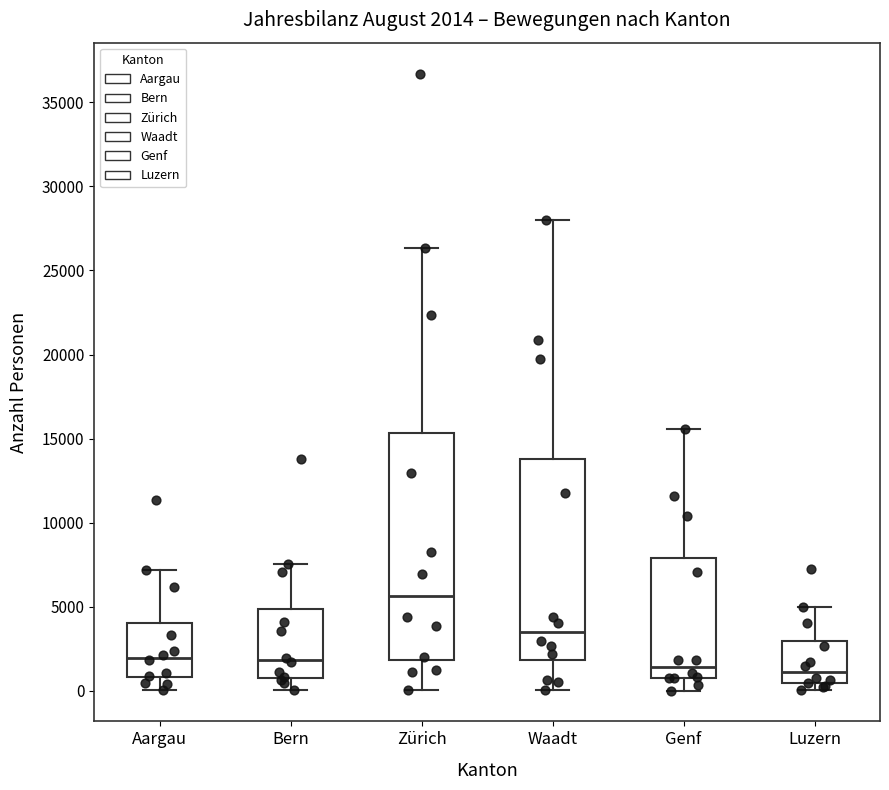

Comparing the boxes themselves (not the whiskers), which one is the tallest?

Zürich